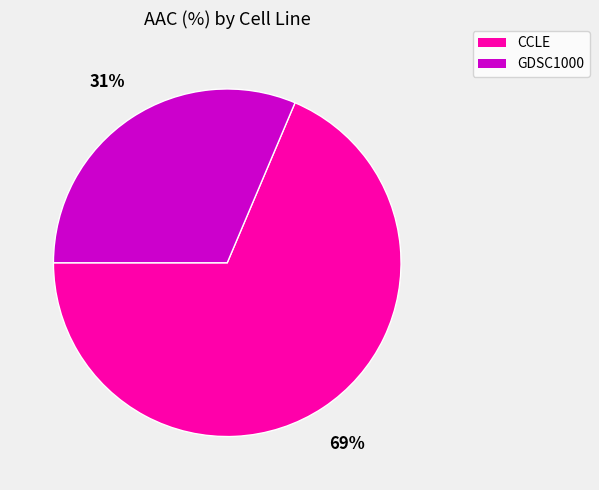

Is there a majority slice in this chart?

Yes